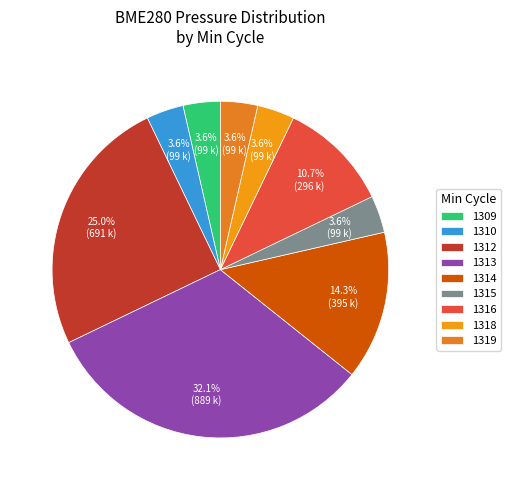

Is it true that 1318 is 17% of the pie?

False